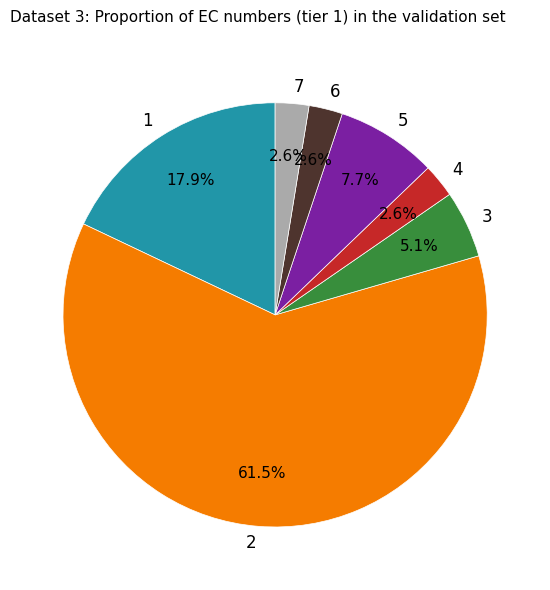

How much of the chart is everything except 4?

97.4%